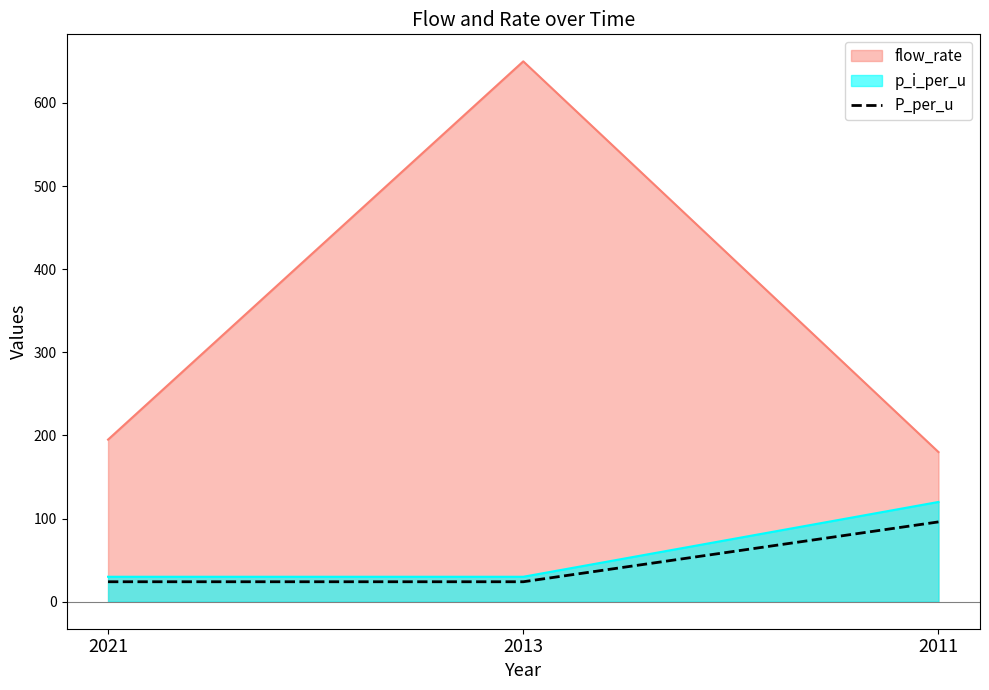

Which has a higher value, 2013 or 2021?

2013